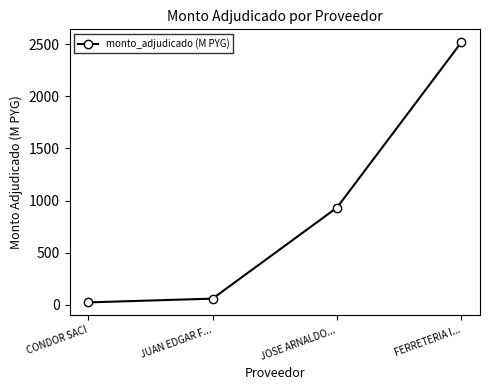

Is it true that the value at JOSE ARNALDO... is 933.0?

True